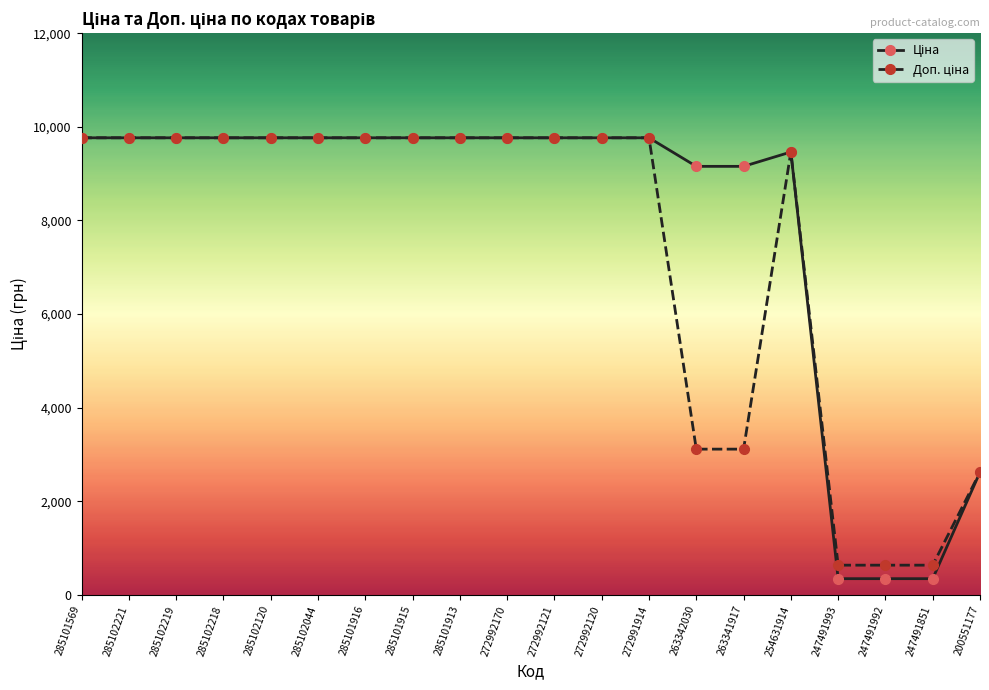

What is the label of the 19th point from the left?

247491851